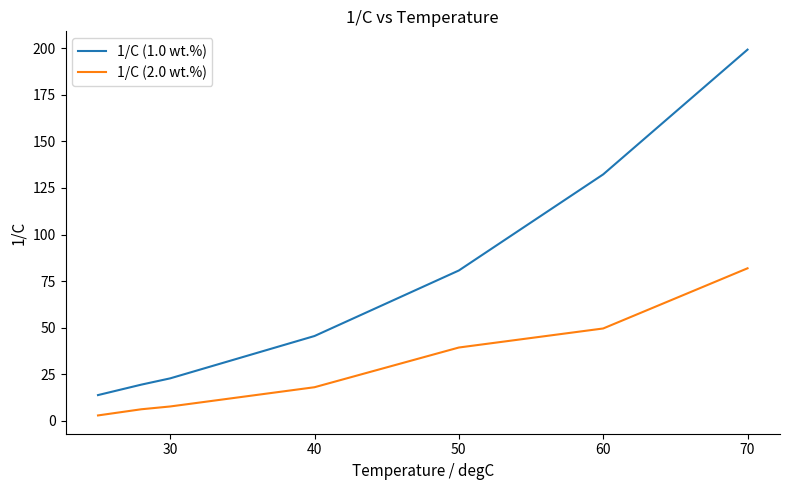

Which series has the widest spread of values?

1/C (1.0 wt.%)